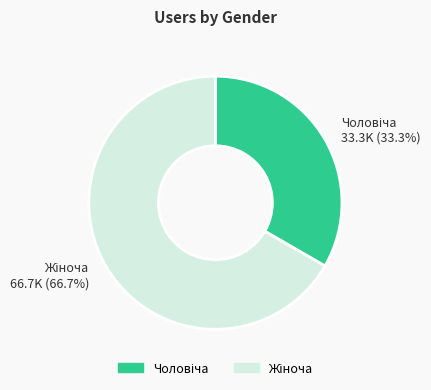

Is there a majority slice in this chart?

Yes